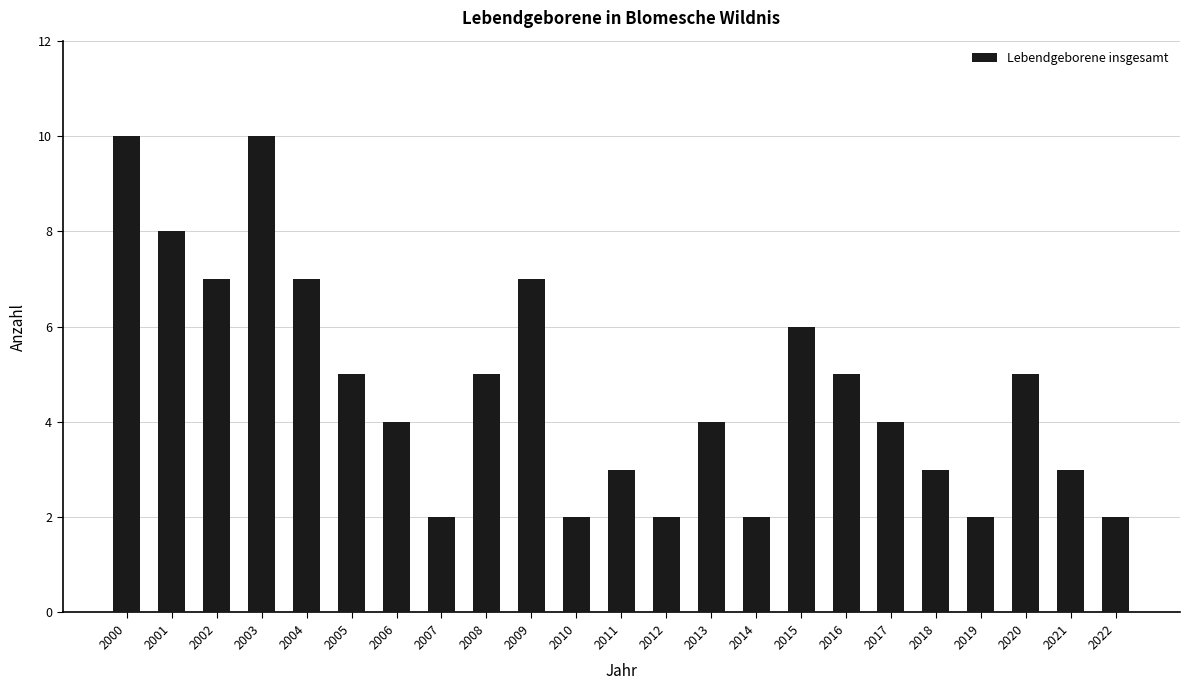

Between 2001 and 2005, which is larger?

2001